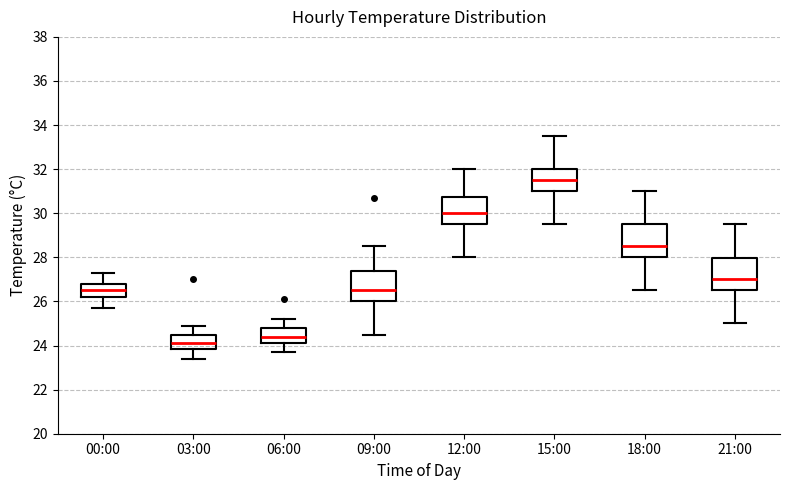

Reading left to right, read every box against the y-axis: the position of its median line, the range the box covers, and the ends of its whiskers. The values are not printed on the chart, so give them approximately, as read against the axis.

00:00: median 26.6, box 26.2 to 26.8, whiskers 25.8 to 27.4
03:00: median 24.2, box 23.8 to 24.4, whiskers 23.4 to 25.0
06:00: median 24.4, box 24.2 to 24.8, whiskers 23.8 to 25.2
09:00: median 26.6, box 26.0 to 27.4, whiskers 24.6 to 28.6
12:00: median 30.0, box 29.6 to 30.8, whiskers 28.0 to 32.0
15:00: median 31.6, box 31.0 to 32.0, whiskers 29.6 to 33.6
18:00: median 28.6, box 28.0 to 29.6, whiskers 26.6 to 31.0
21:00: median 27.0, box 26.6 to 28.0, whiskers 25.0 to 29.6